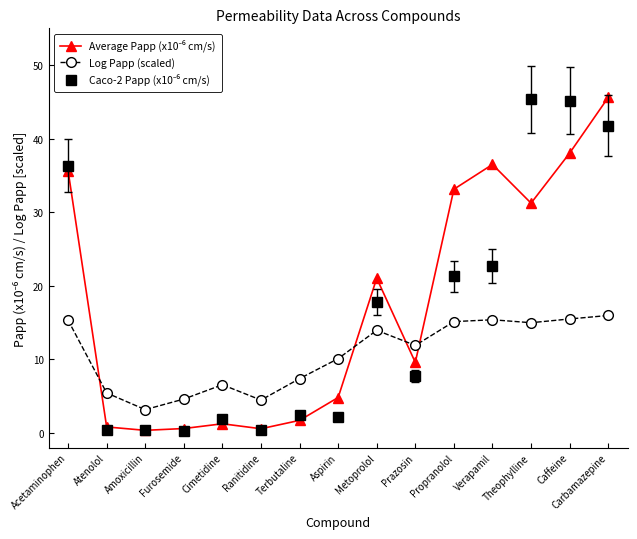

How many values in the Log Papp (scaled) series are below 11?

7